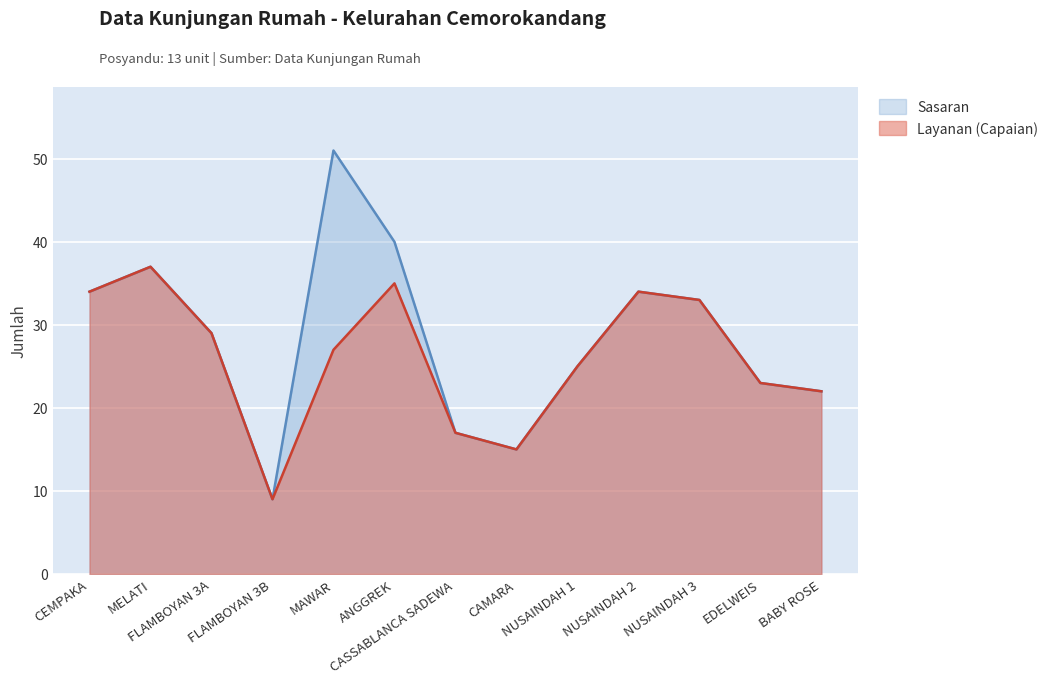

What is the total value across all series at EDELWEIS?

46